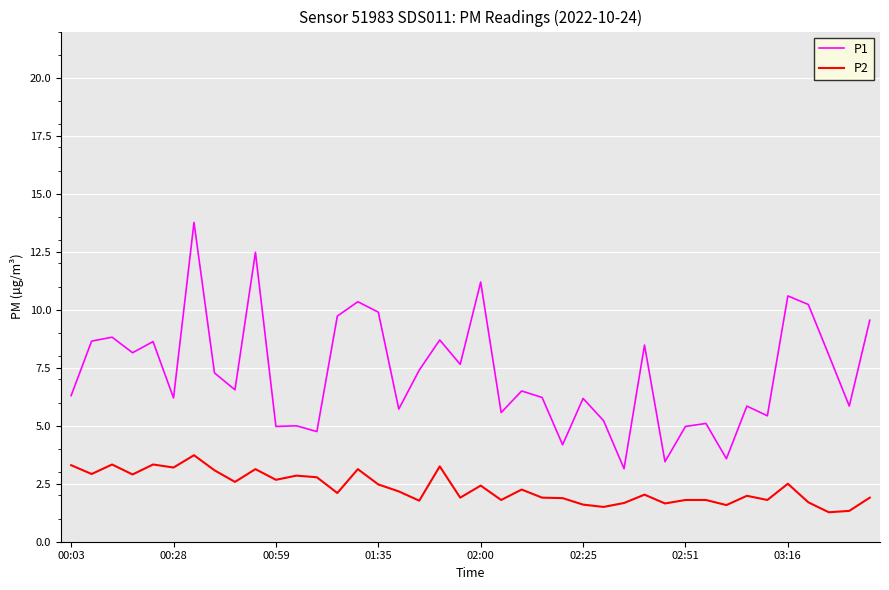

True or false: P1 has more than 1 points higher than both neighbors.

True